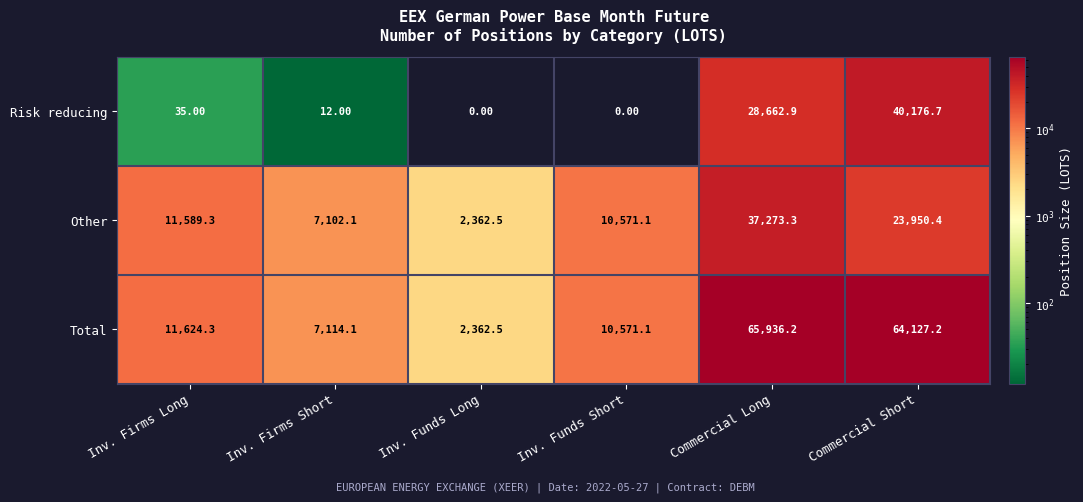

Which category has the lowest value in the Other series?

Inv. Funds Long